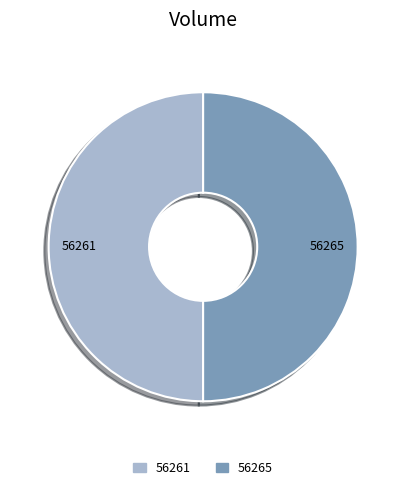

How many slices are in this pie chart?

2